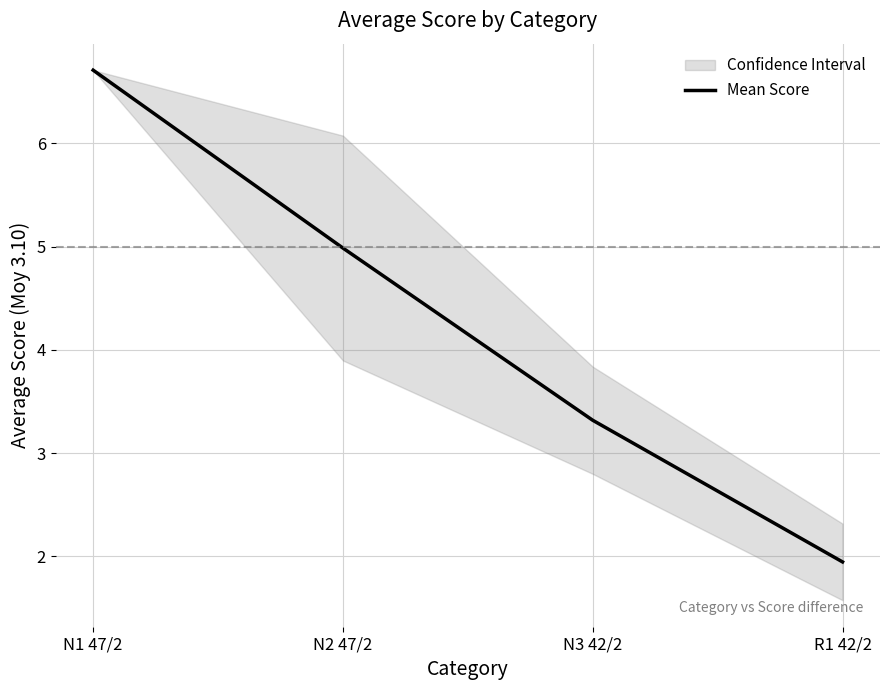

List the labels in order of value, smallest first.

R1 42/2, N3 42/2, N2 47/2, N1 47/2